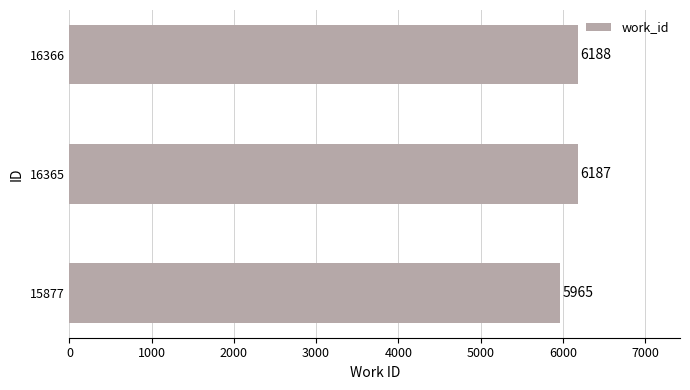

What is the sum of the values at 16366 and 16365?

12375